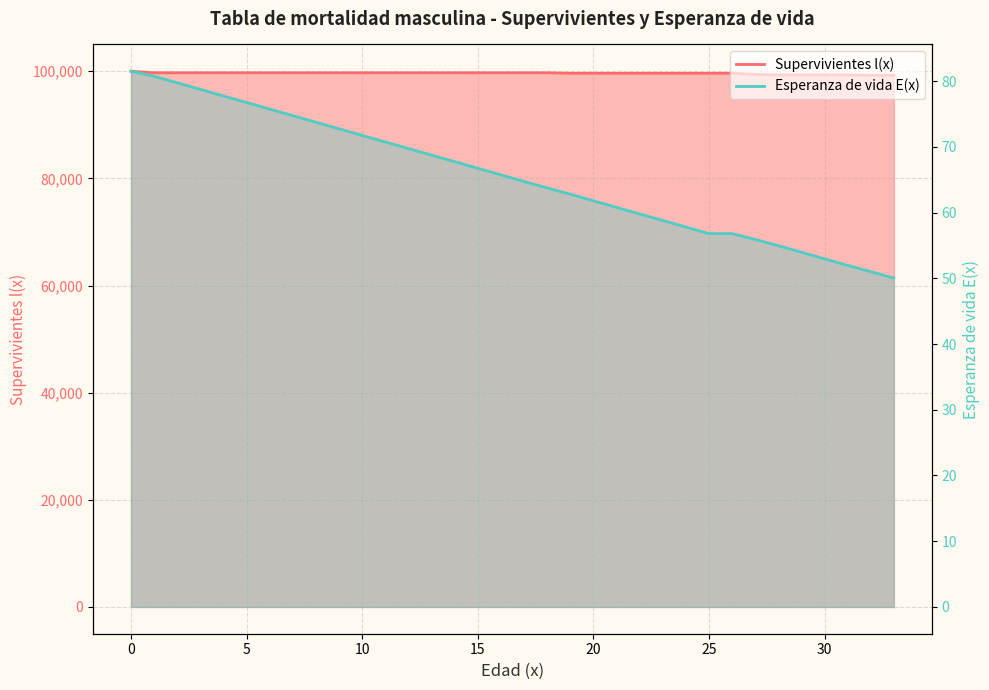

The value of Esperanza de vida E(x) at 25 is 56.8. True or false?

True